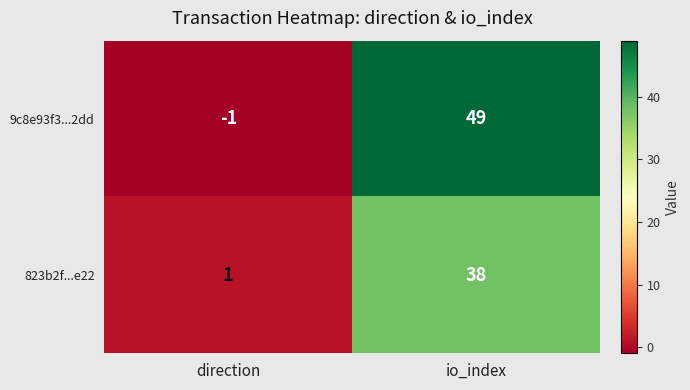

List the series in order of their overall mean, highest first.

9c8e93f3...2dd, 823b2f...e22